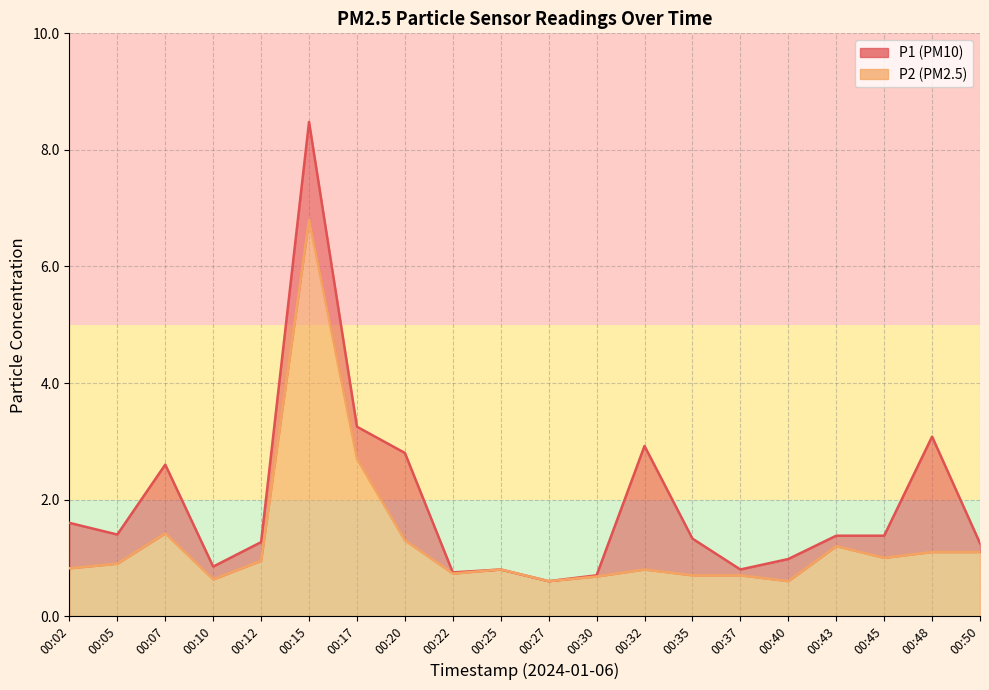

What is the total value across all series at 00:25?

1.6